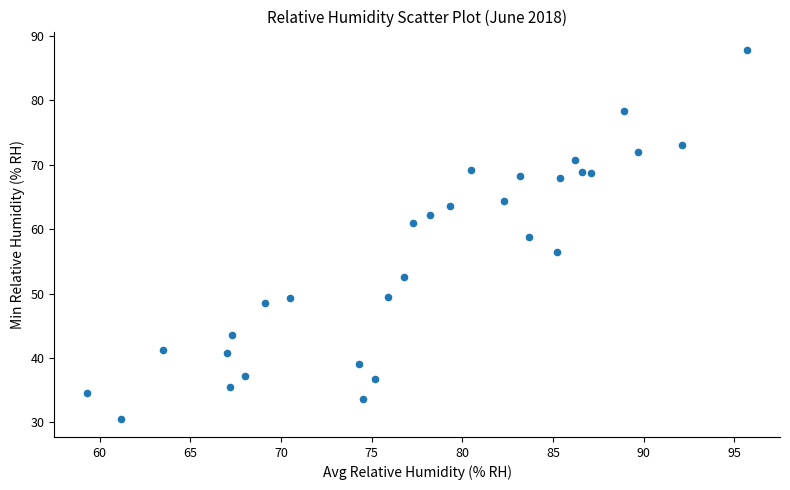

What is the range of Y values (max minus min)?

57.2